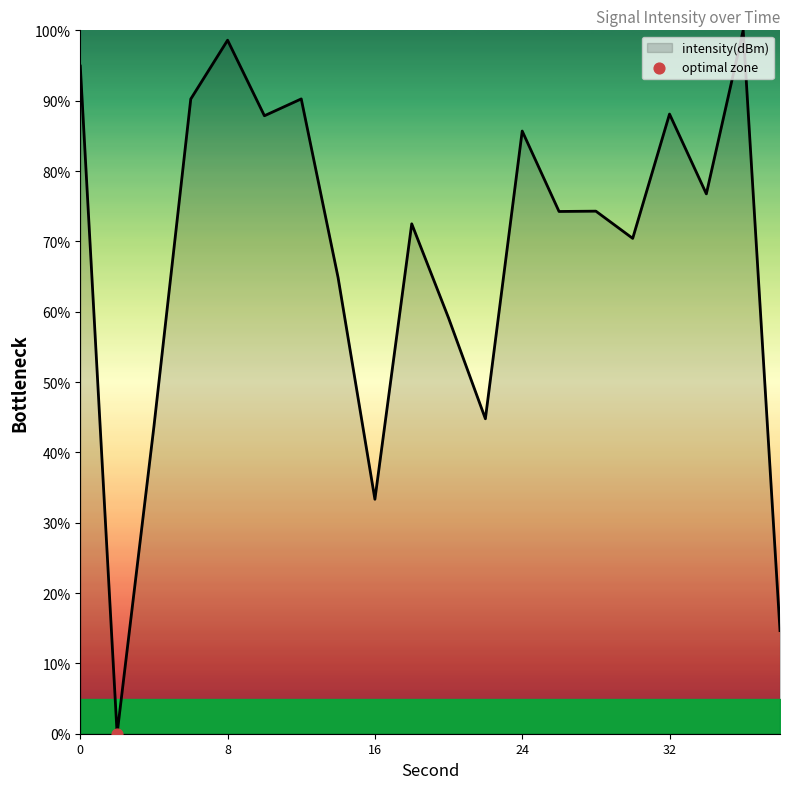

What is the difference between the maximum and minimum values?

100.0